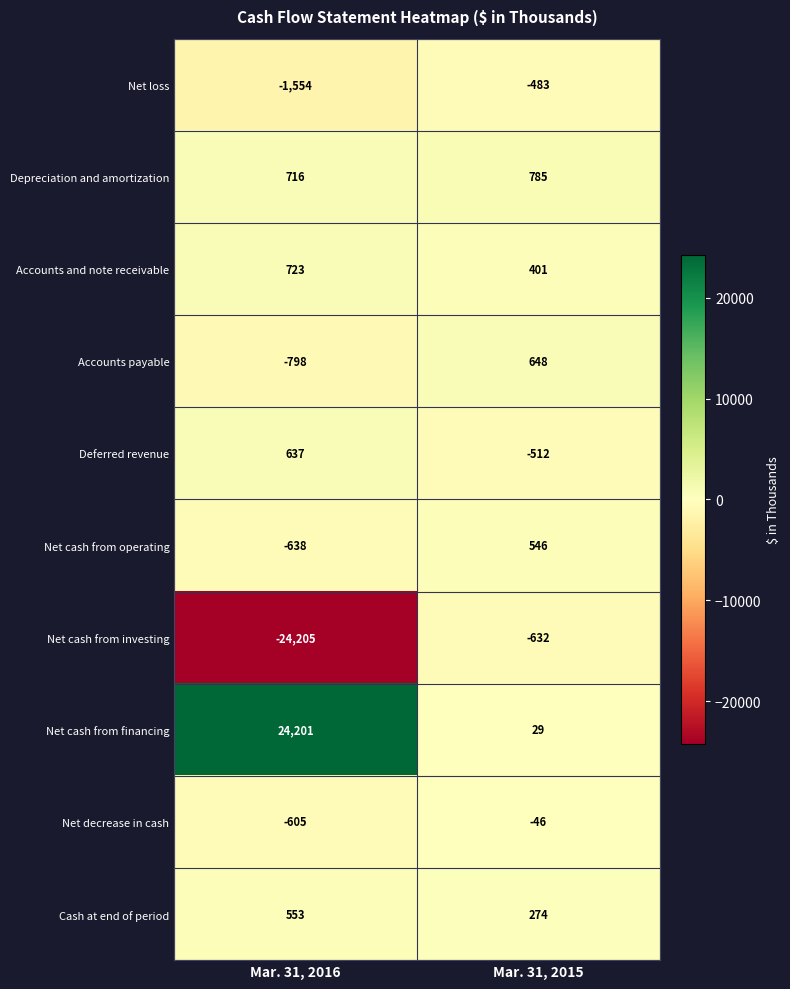

How many data points in Net cash from financing are less than 24201?

1